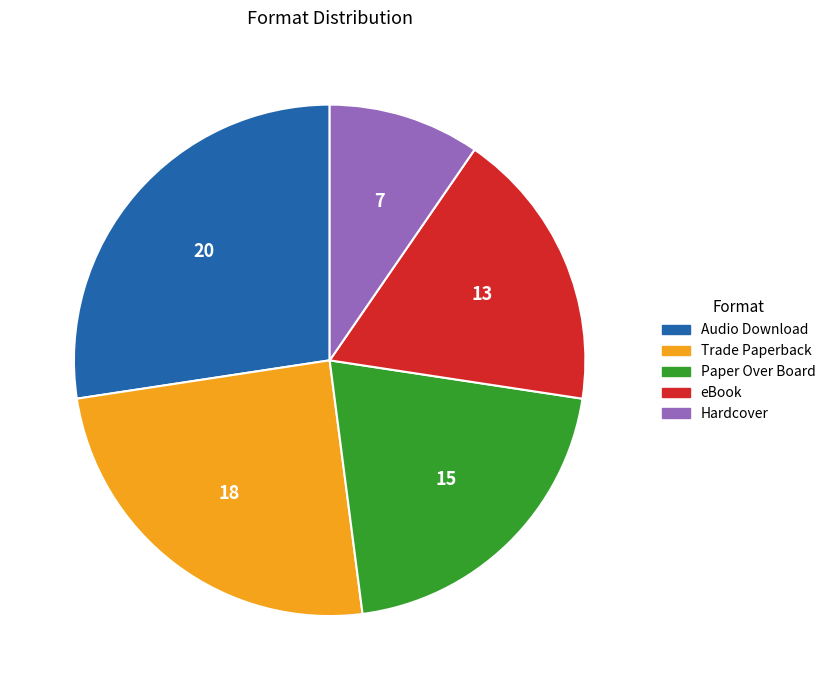

Does any single category account for the majority?

No